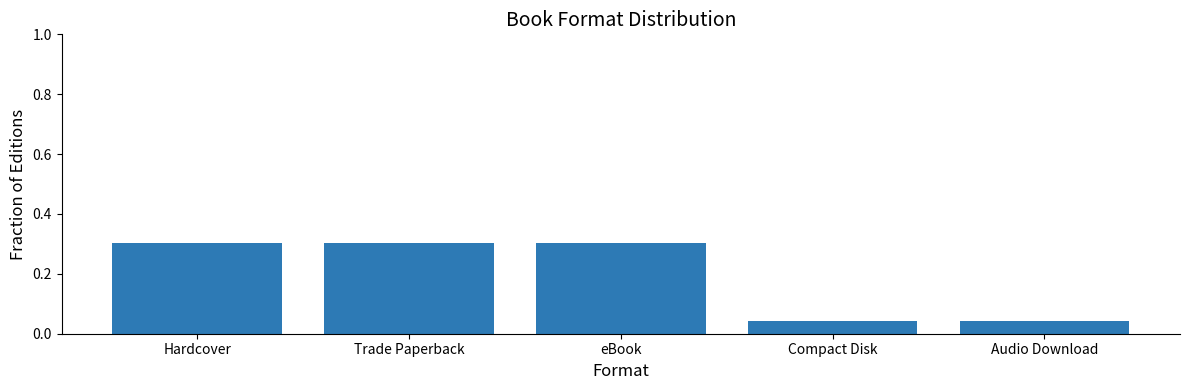

What is the greatest value displayed?

0.3